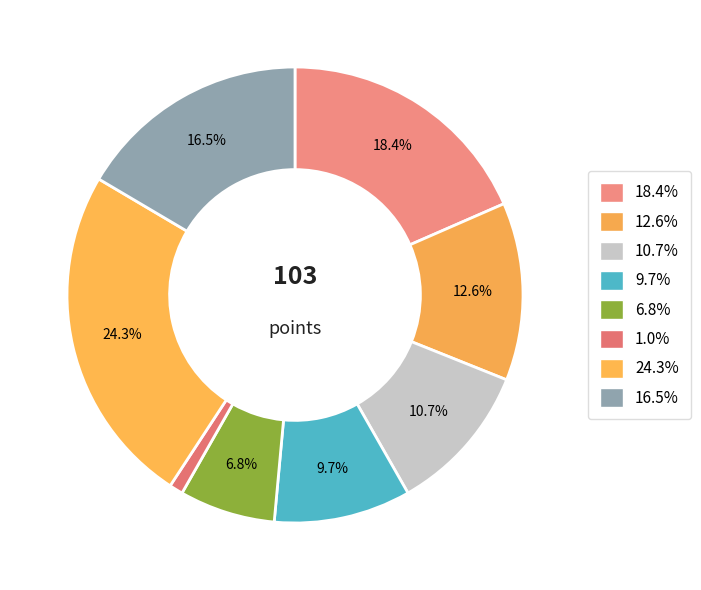

Is there a majority slice in this chart?

No